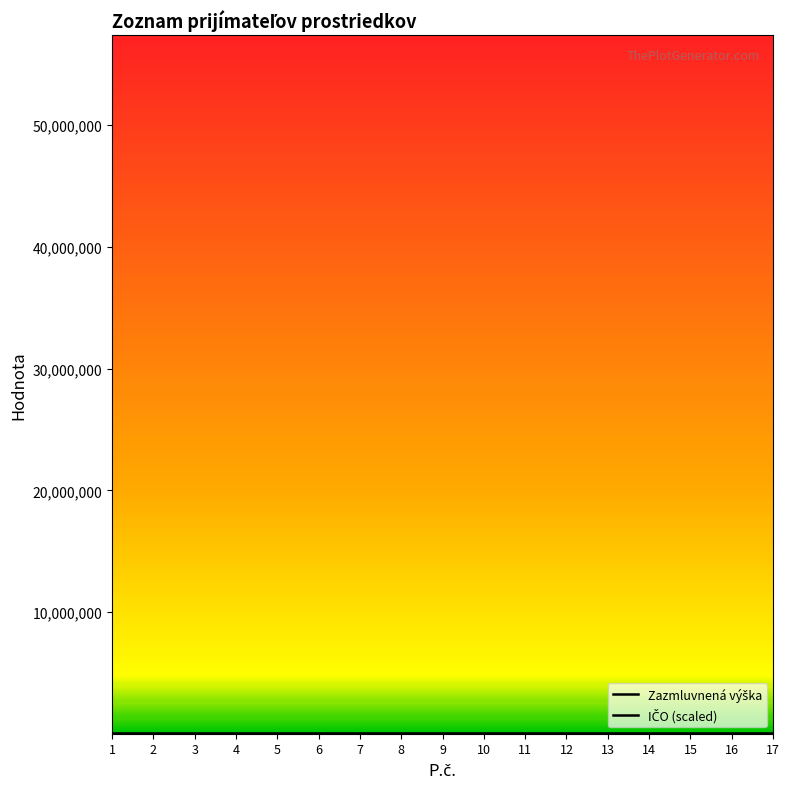

Rank the series by their average value, from lowest to highest.

IČO (scaled), Zazmluvnená výška